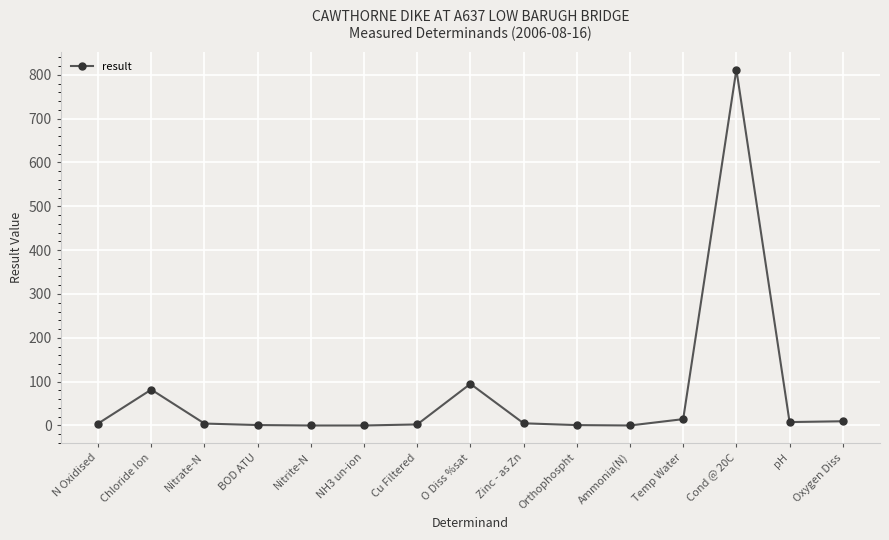

What is the value of the 13th point from the left?

812.0